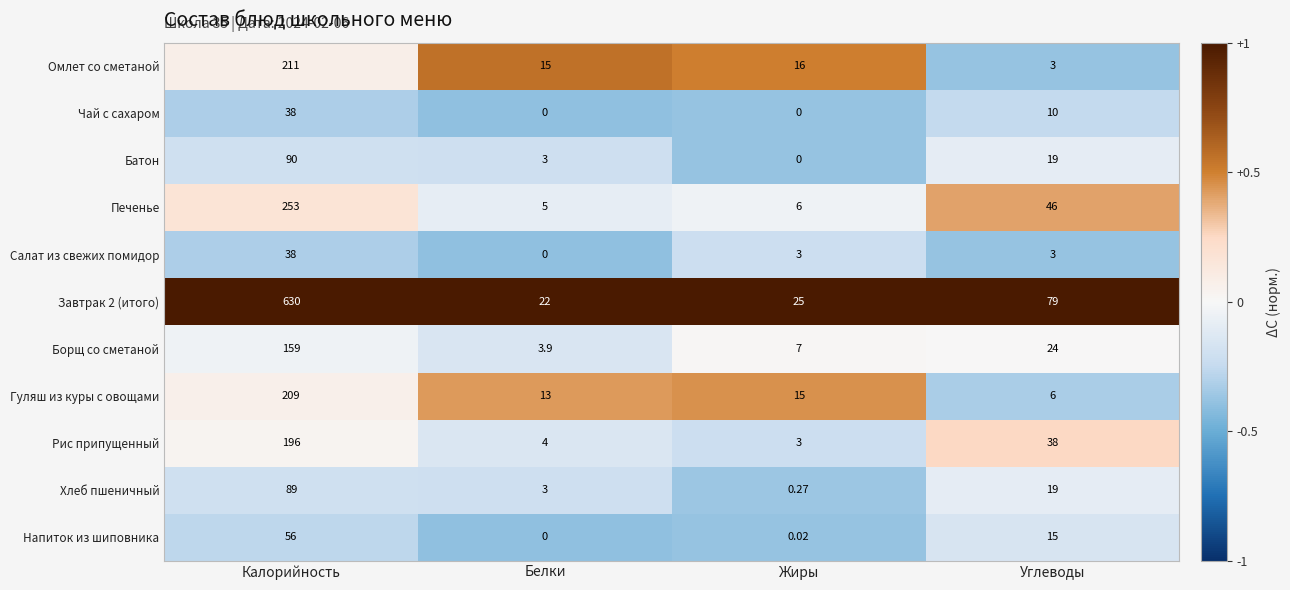

List the labels in order of Гуляш из куры с овощами value, smallest first.

Углеводы, Белки, Жиры, Калорийность